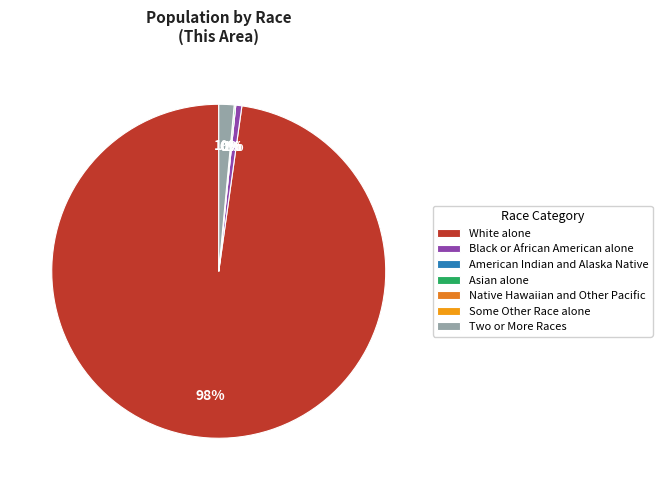

Which has a higher value, Some Other Race alone or Black or African American alone?

Black or African American alone